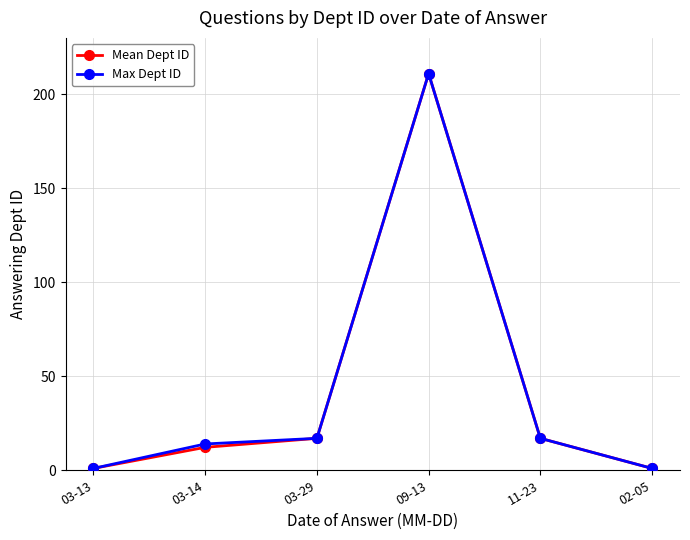

Count the number of categories in the chart.

6